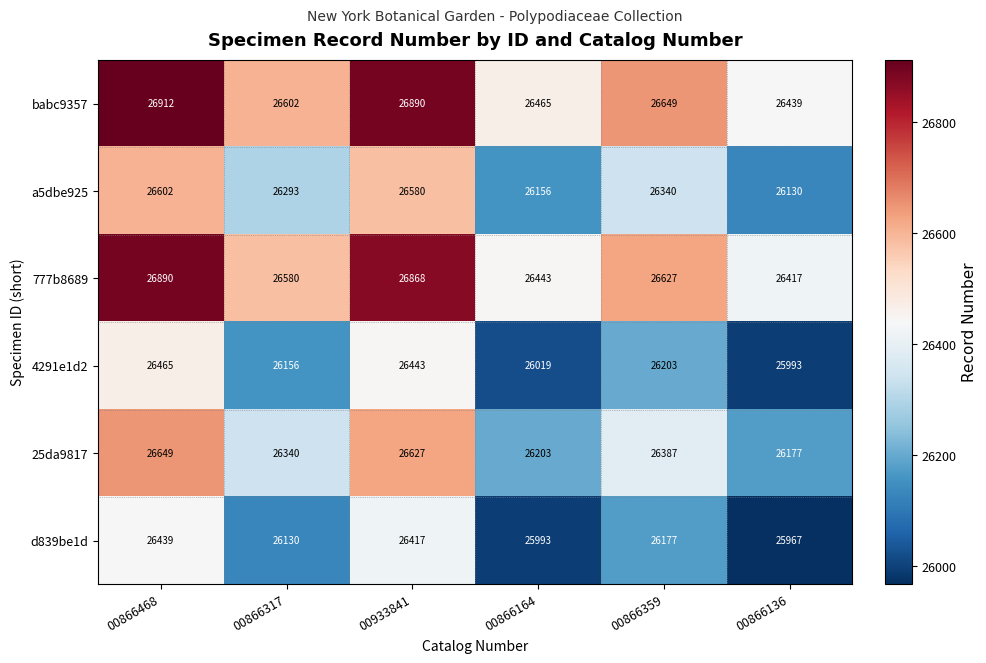

How many data points in d839be1d are less than 26177?

3